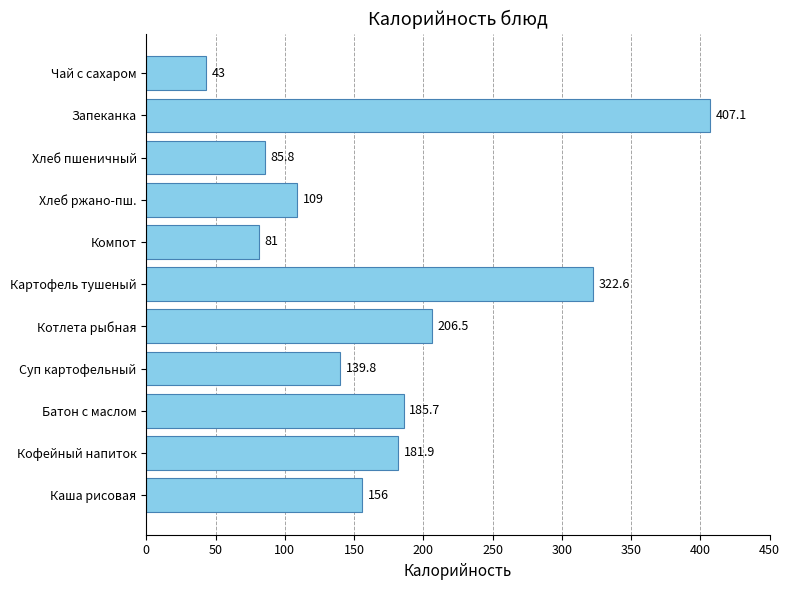

What is the change in value from Кофейный напиток to Хлеб пшеничный?

-96.1